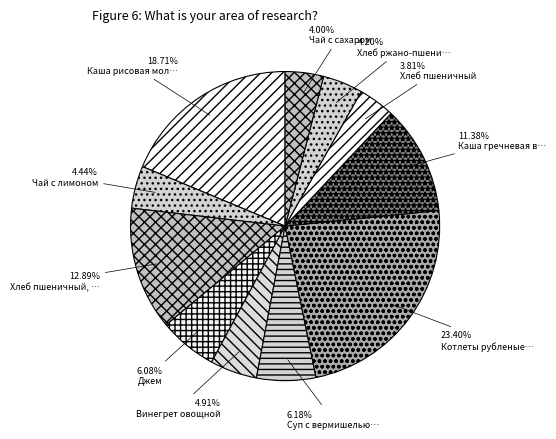

How many slices are in this pie chart?

11